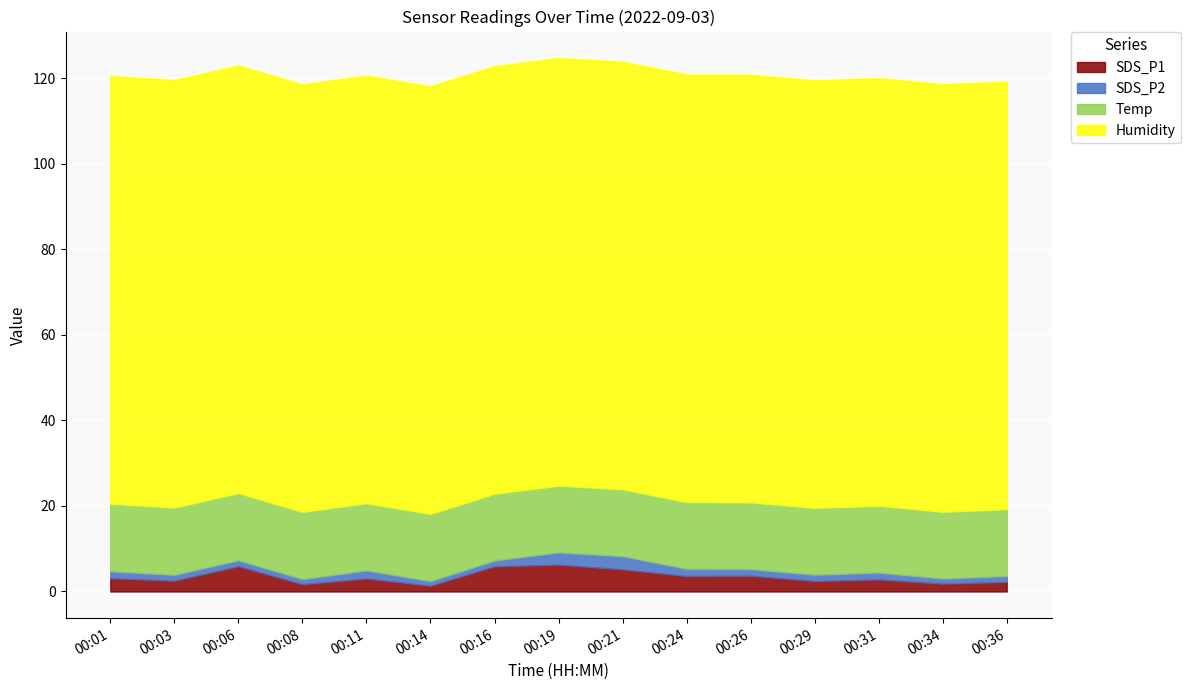

At how many categories does at least one series exceed 8?

15